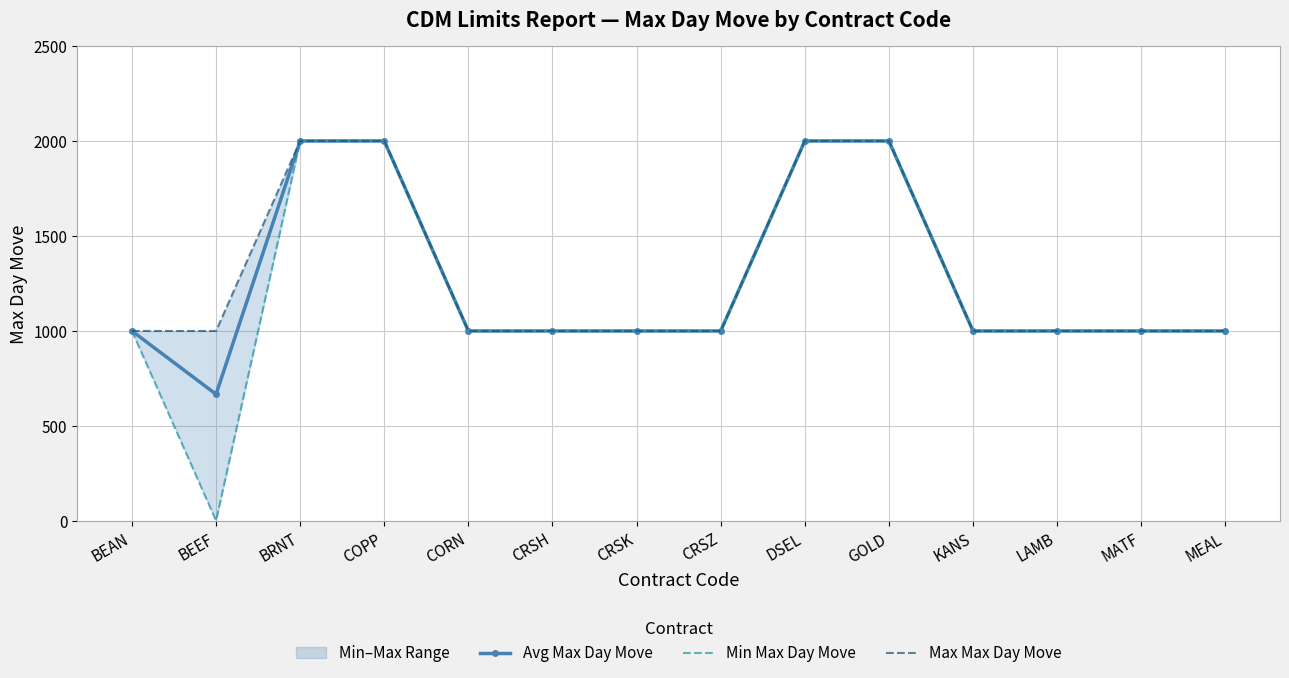

Is the value of Max Max Day Move at CRSH greater than the value of Min Max Day Move at LAMB?

No